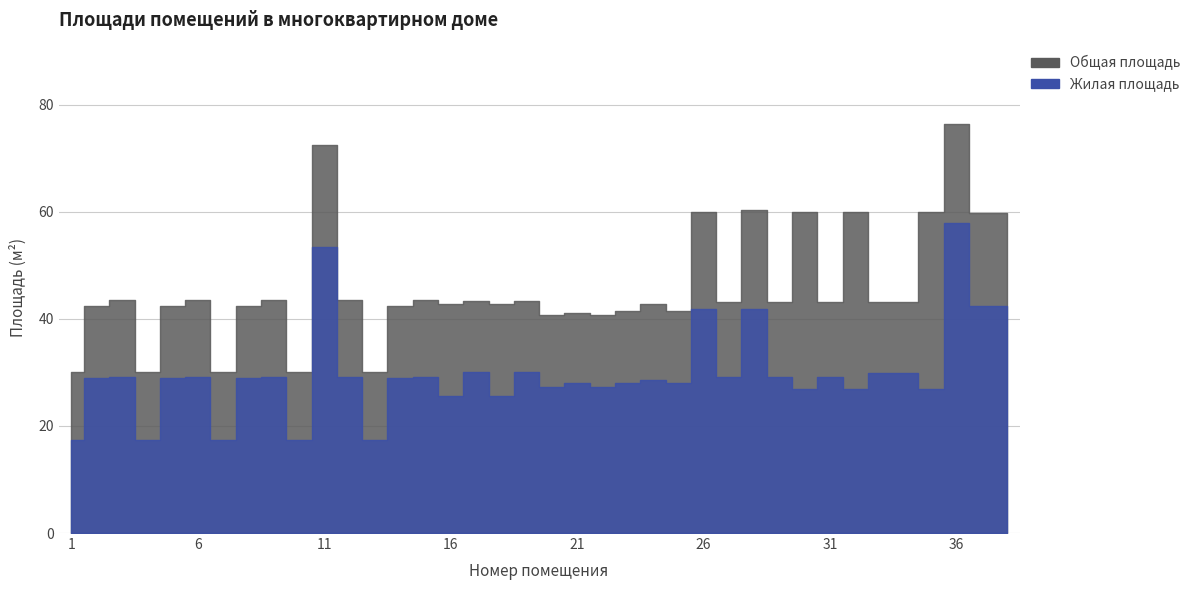

Reading left to right, transcribe all the data shown in this chart.

Общая площадь: 1=30.1	2=42.4	3=43.5	4=30.1	5=42.4	6=43.5	7=30.1	8=42.4	9=43.5	10=30.1	11=72.4	12=43.5	13=30.1	14=42.4	15=43.5	16=42.8	17=43.4	18=42.8	19=43.4	20=40.8	21=41.1	22=40.8	23=41.4	24=42.8	25=41.4	26=60.0	27=43.2	28=60.4	29=43.2	30=60.0	31=43.2	32=60.0	33=43.2	34=43.2	35=60.0	36=76.3	37=59.8	38=59.8
Жилая площадь: 1=17.3	2=28.9	3=29.1	4=17.3	5=28.9	6=29.1	7=17.3	8=28.9	9=29.1	10=17.3	11=53.4	12=29.1	13=17.3	14=28.9	15=29.1	16=25.6	17=30.0	18=25.6	19=30.0	20=27.3	21=28.1	22=27.3	23=28.1	24=28.6	25=28.1	26=41.8	27=29.1	28=41.8	29=29.1	30=26.8	31=29.1	32=26.8	33=29.8	34=29.8	35=26.8	36=57.9	37=42.4	38=42.4